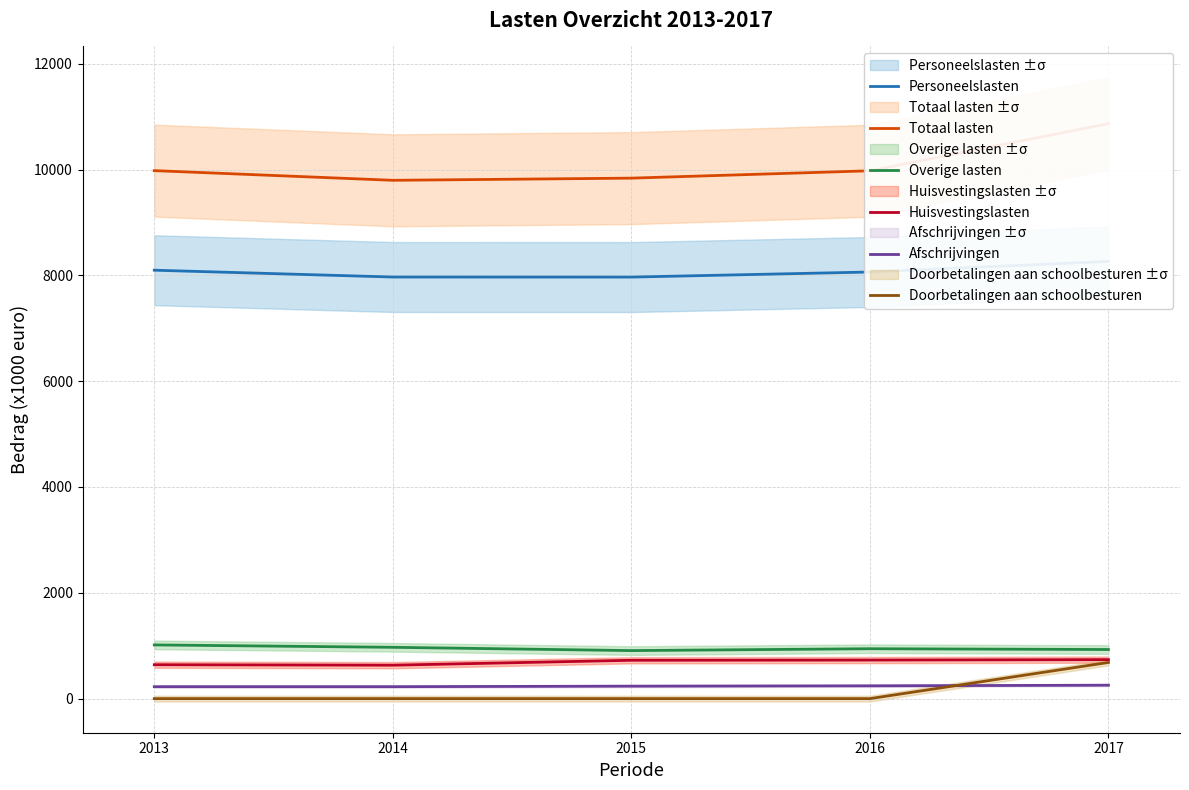

The value of Personeelslasten at 2017 is 2269. True or false?

False